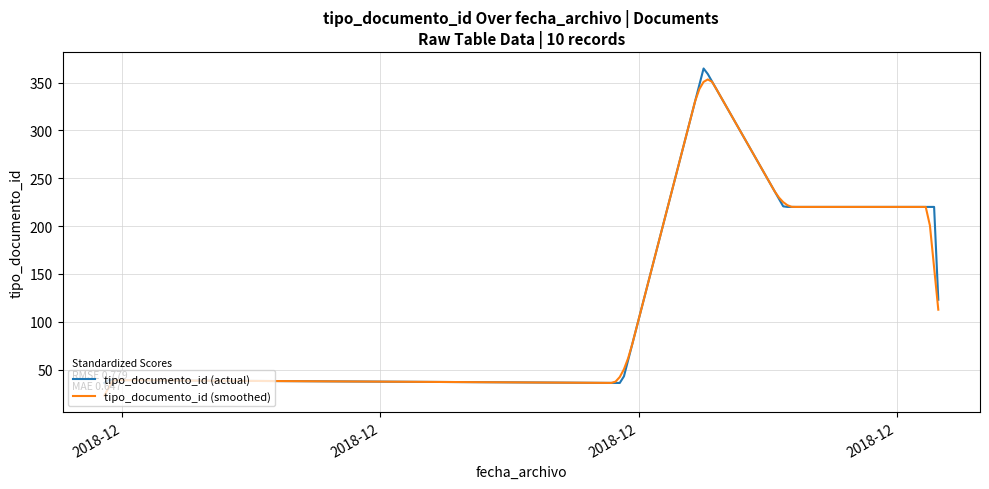

What is the lowest value of the tipo_documento_id (actual) series?

36.0